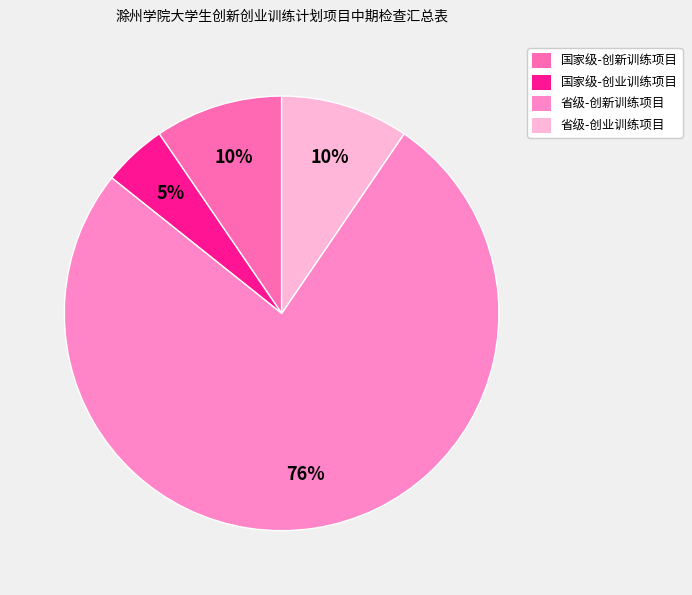

To the nearest percent, what portion does 省级-创业训练项目 represent?

10%